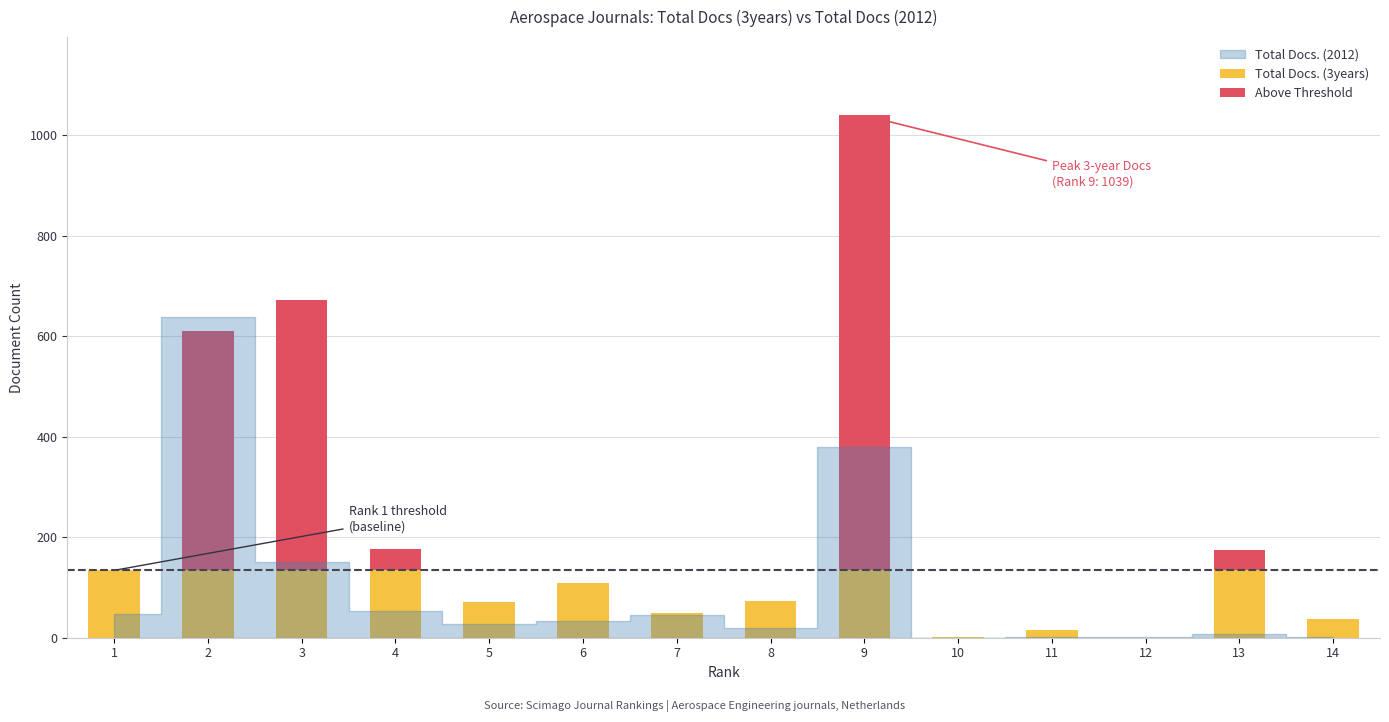

Are the bars horizontal?

No